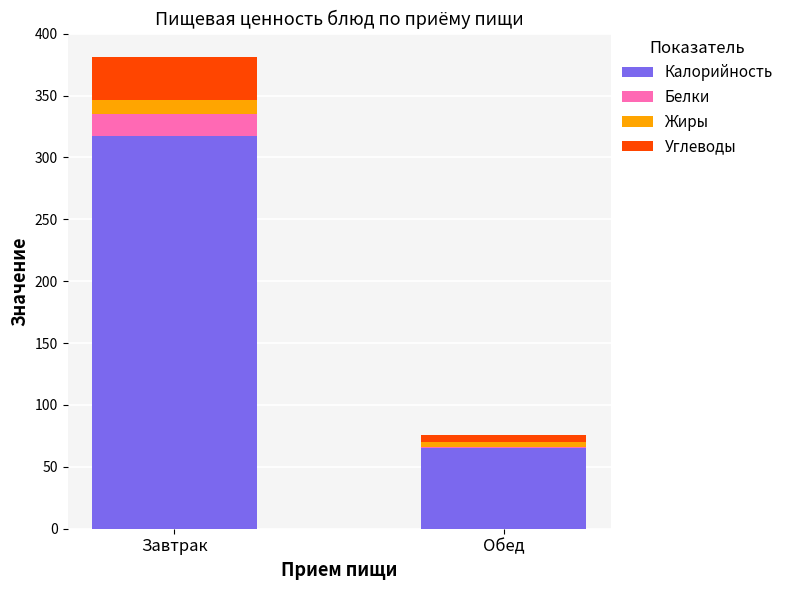

At which category is the sum across all series the highest?

Завтрак